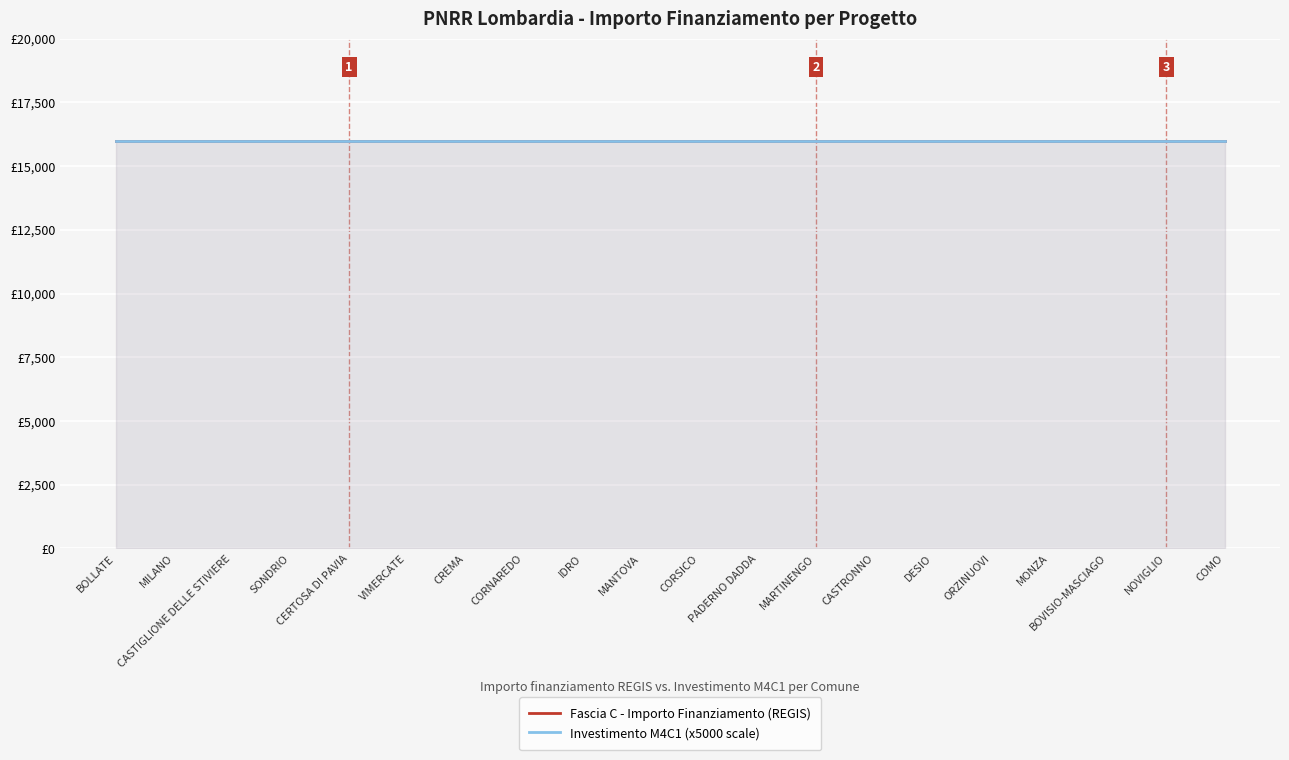

Is the value of Fascia C - Importo Finanziamento (REGIS) at CORSICO greater than the value of Investimento (PNRR M4C1) at DESIO?

Yes